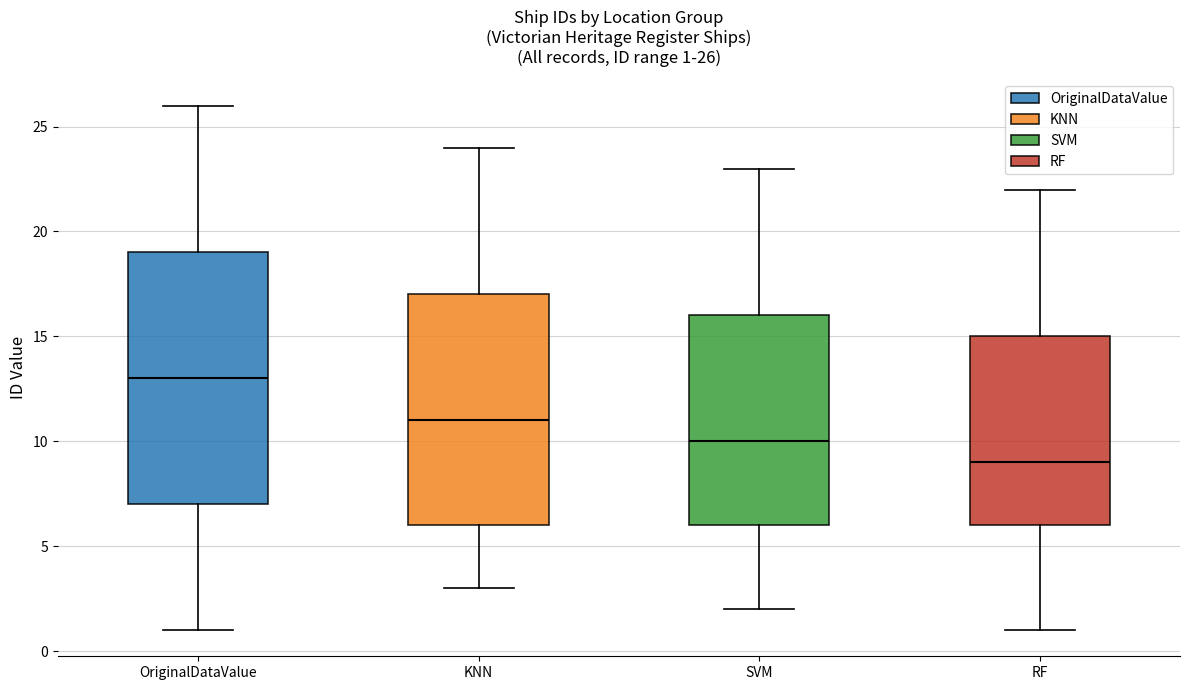

Which box's median line is the lowest?

RF